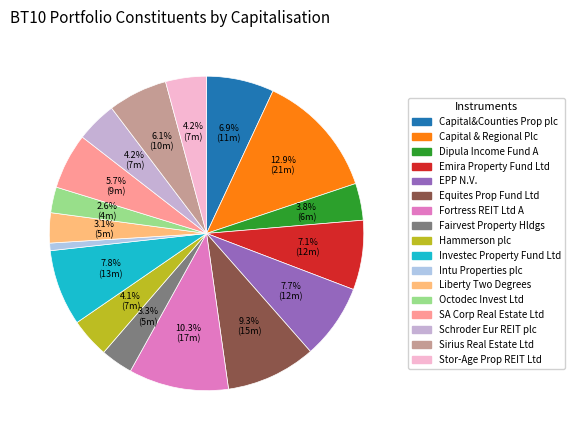

Does any single category account for the majority?

No